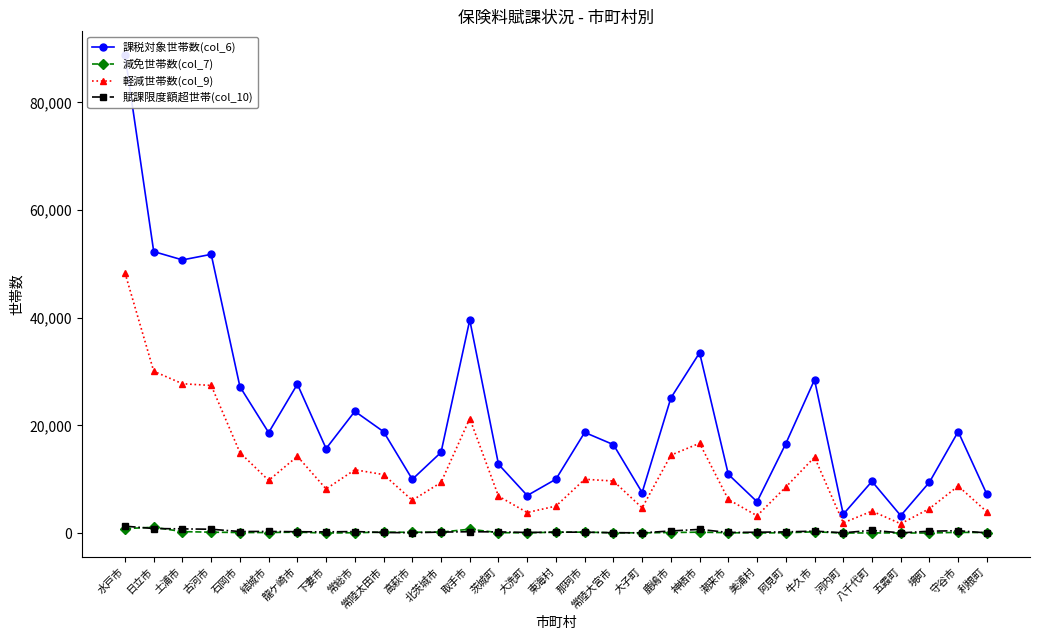

The 課税対象世帯数(col_6) series shows 27659 at 龍ケ崎市. True or false?

True